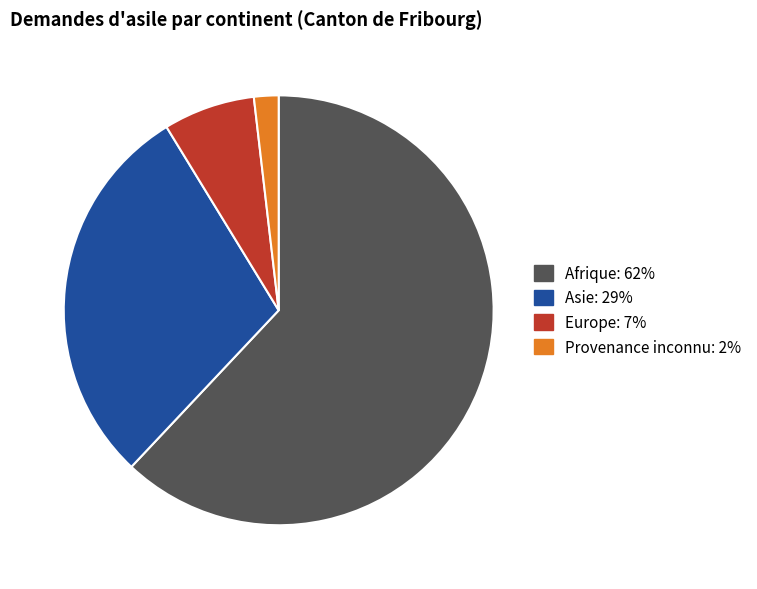

Does any single category account for the majority?

Yes